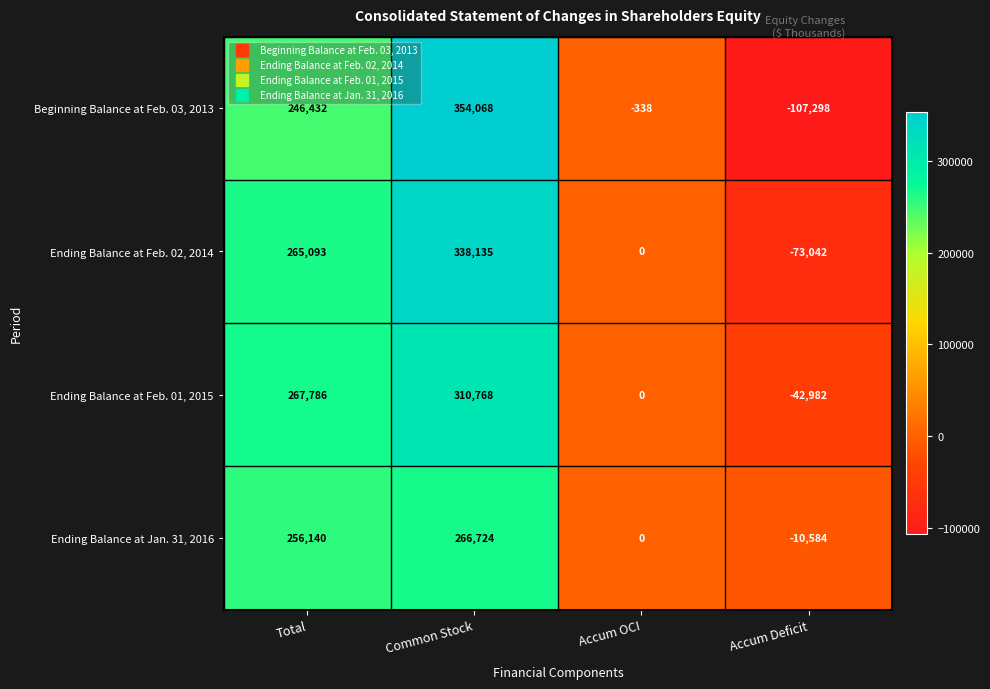

What is the total value across all series at Accum Deficit?

-233906